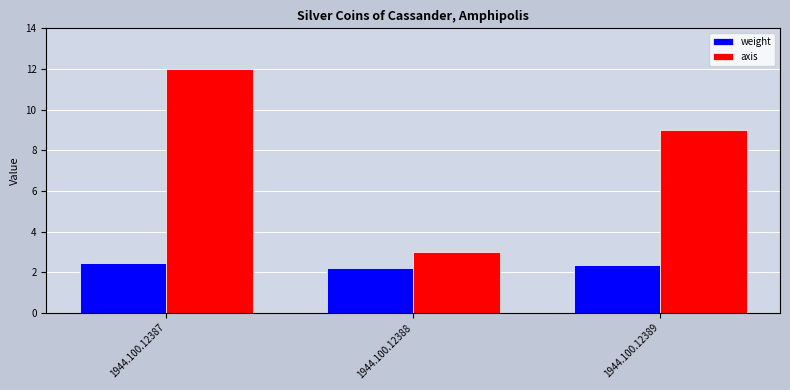

What is the value of the axis bar at the 2nd from the left?

3.0